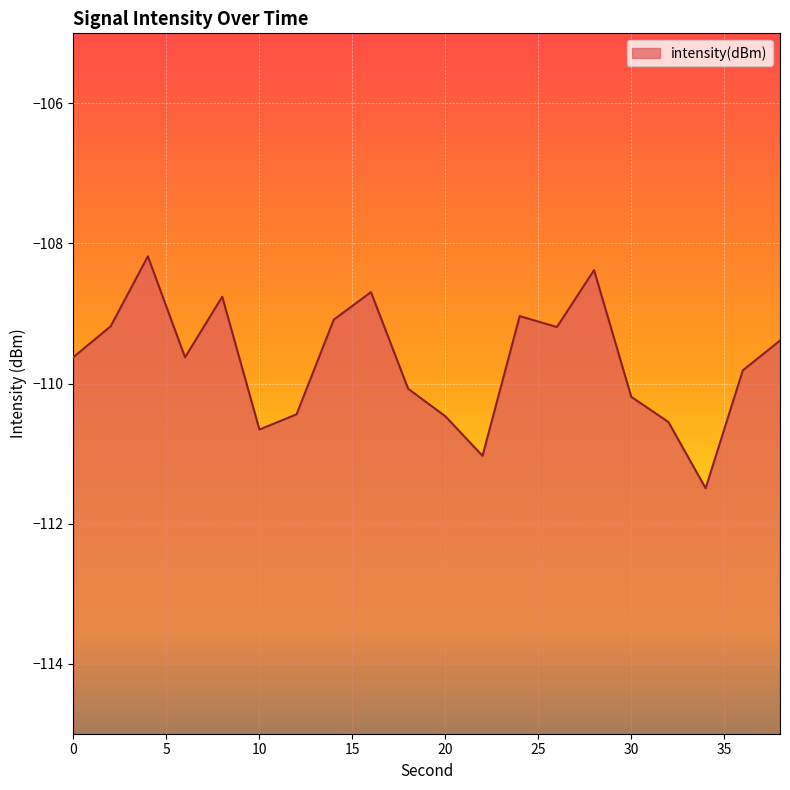

What is the smallest value displayed?

-111.5